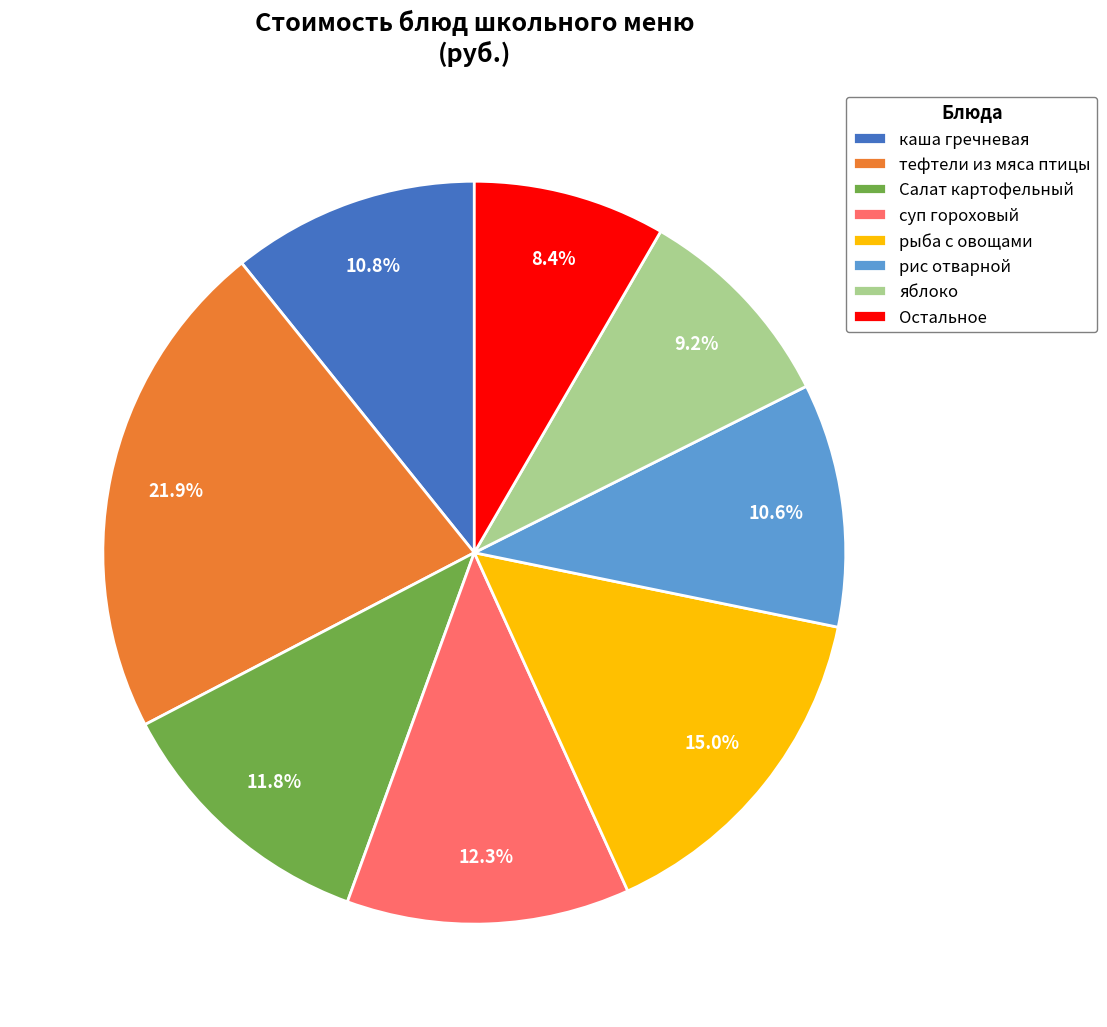

Is рис отварной the majority of the pie?

No